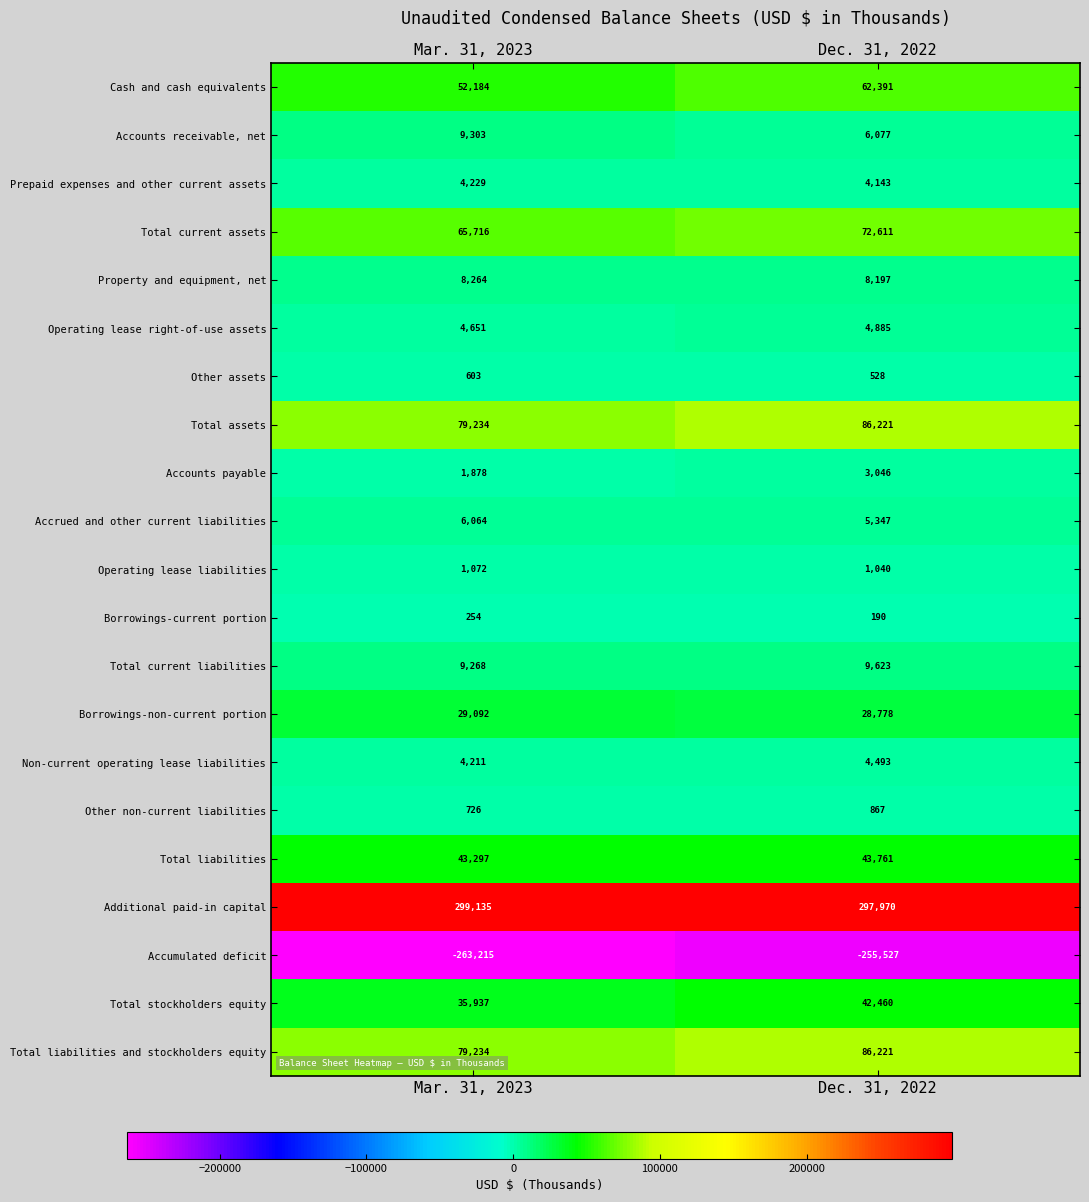

How many data points does each series have?

2